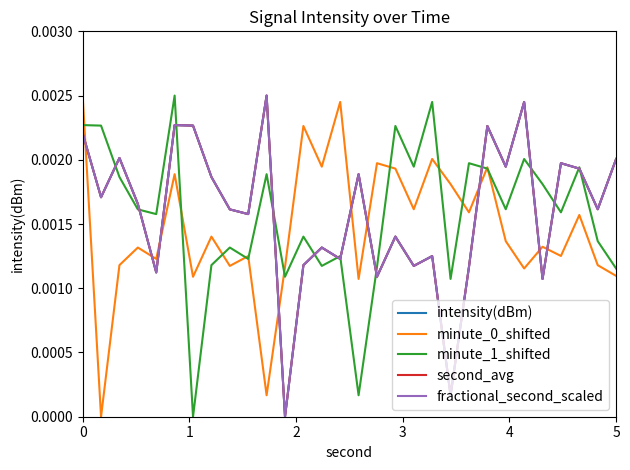

How many interior local valleys does the minute_0_shifted series have?

11